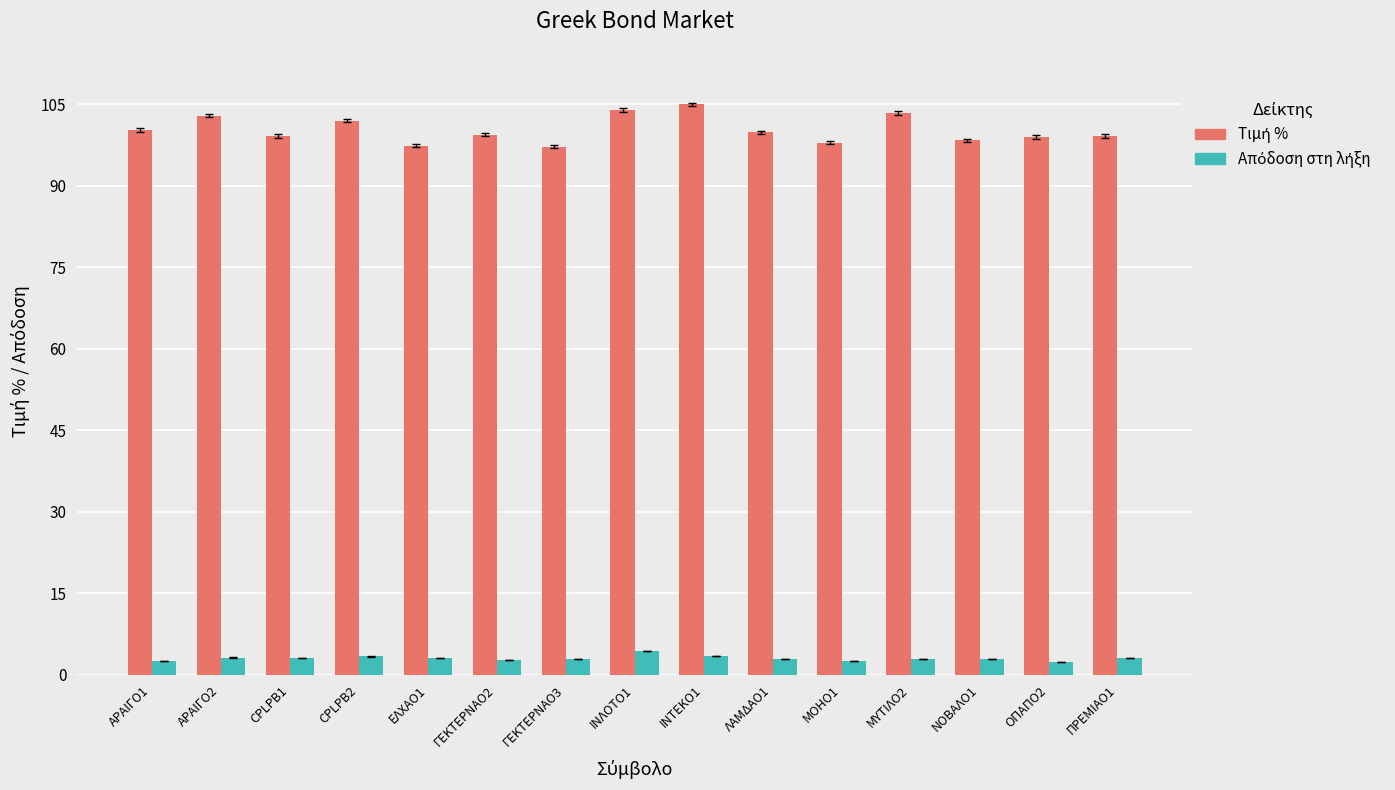

What position from the right is ΙΝΤΕΚΟ1?

7